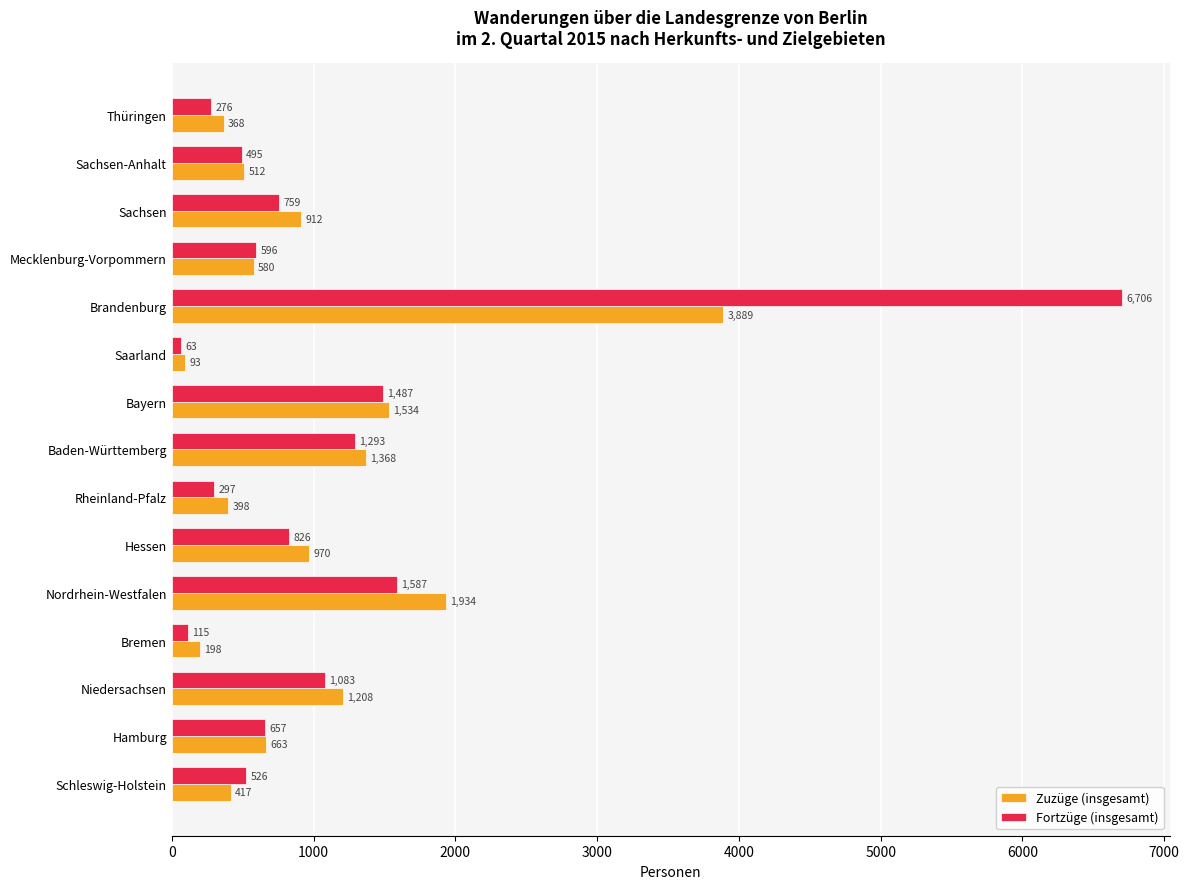

Which series has the widest spread of values?

Fortzüge (insgesamt)